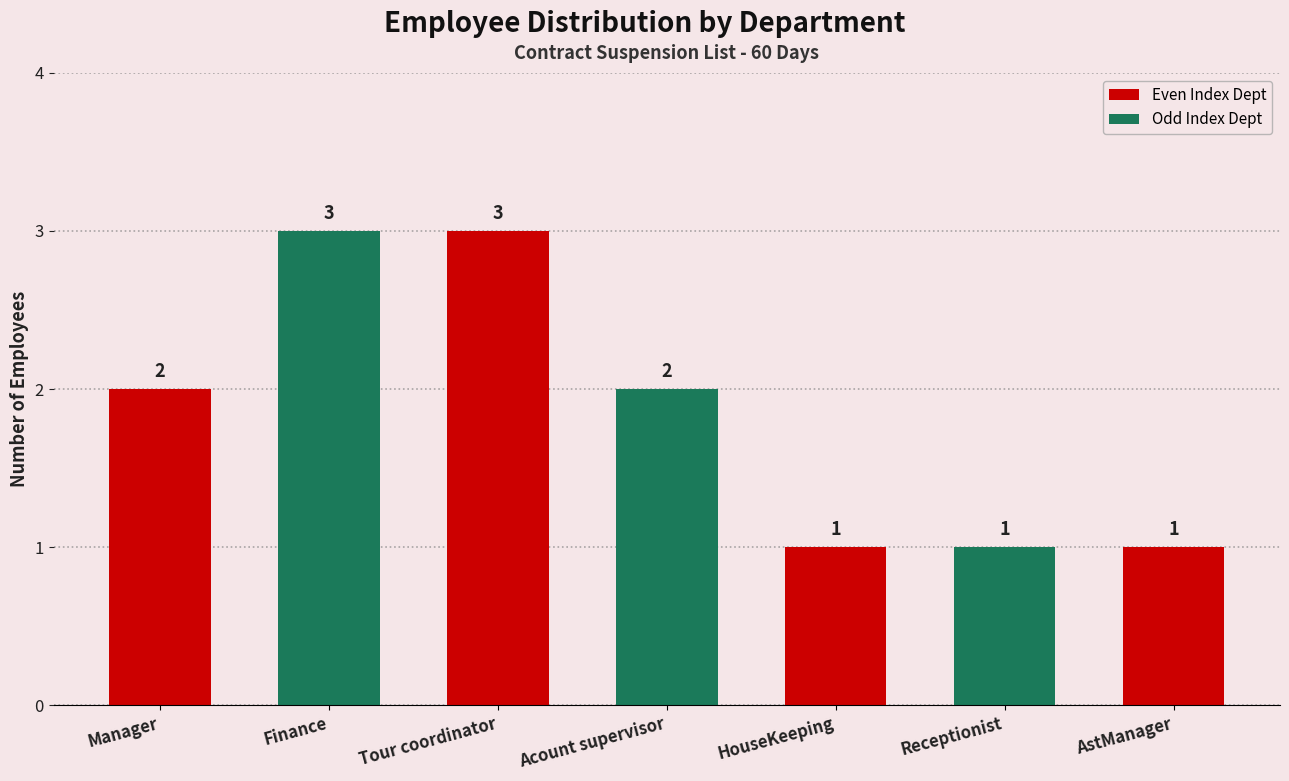

What is the difference between the second highest and second lowest values?

2